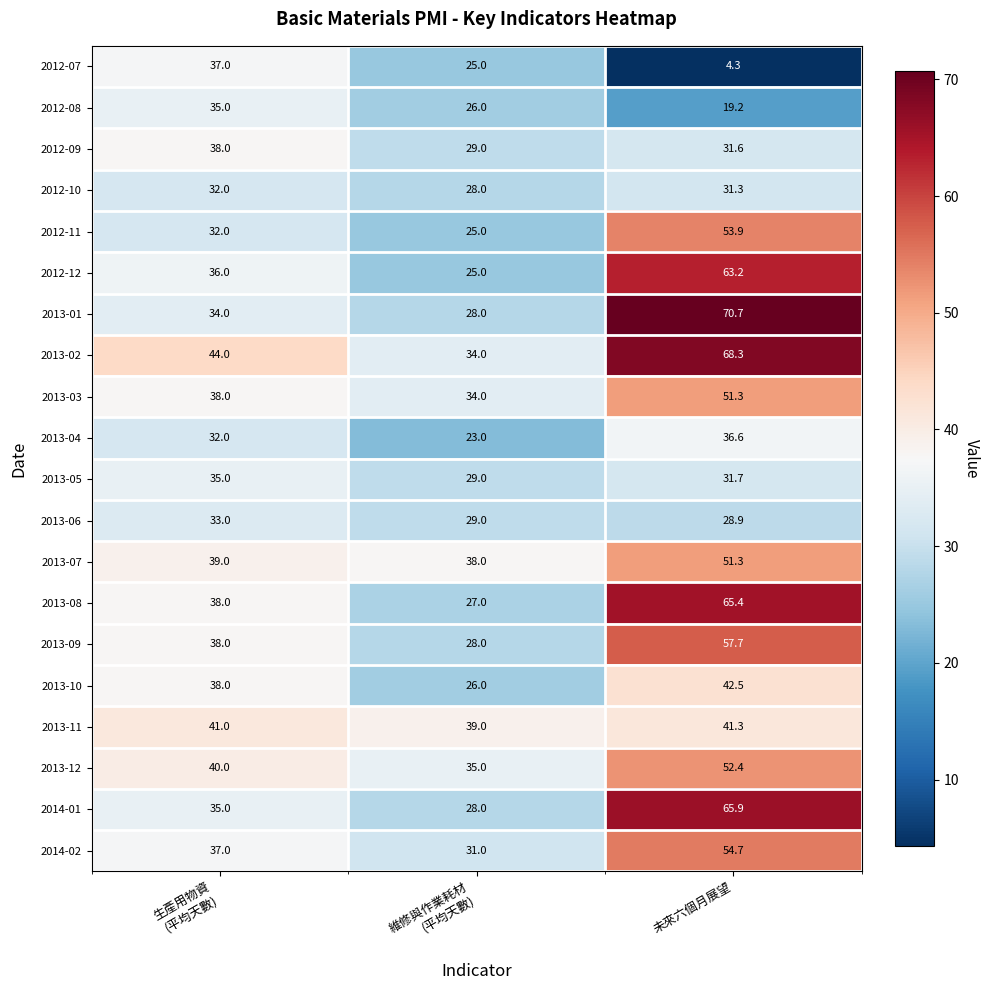

Which series has the largest range (max minus min)?

2013-01